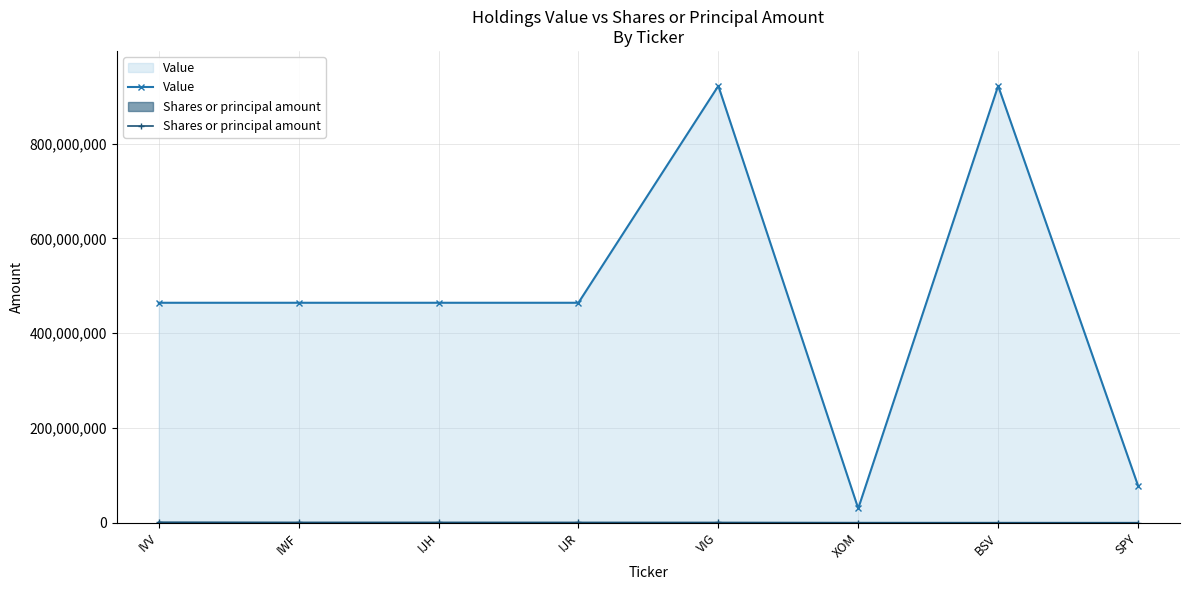

What is the maximum value shown in the chart?

921937827